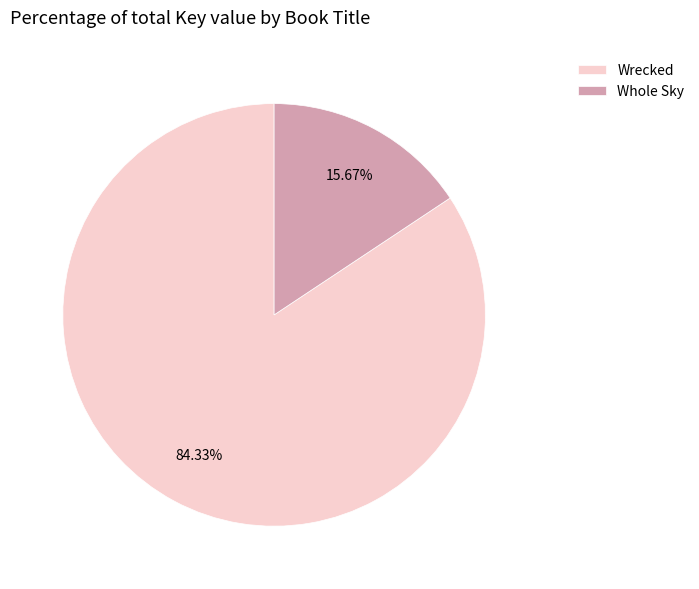

Between Whole Sky and Wrecked, which is larger?

Wrecked